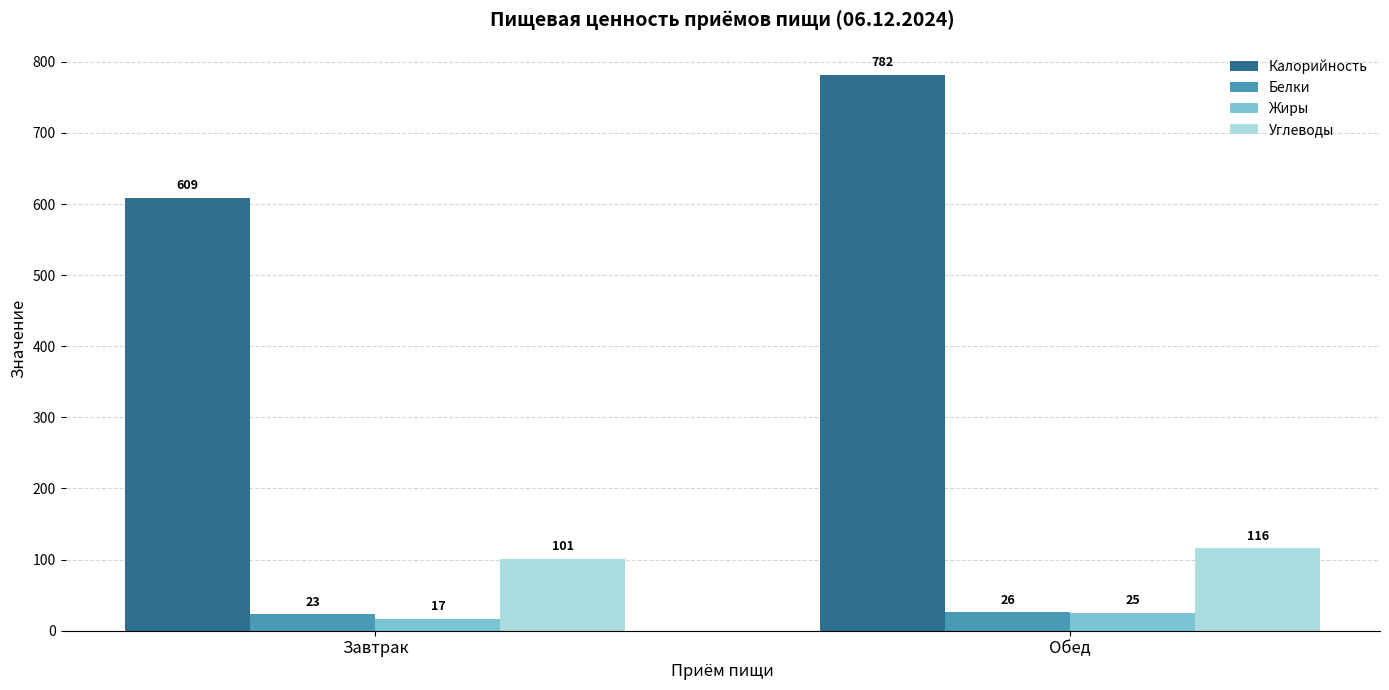

Reading left to right, what are all the values shown in this chart?

Калорийность: Завтрак=609	Обед=782
Белки: Завтрак=23	Обед=26
Жиры: Завтрак=17	Обед=25
Углеводы: Завтрак=101	Обед=116